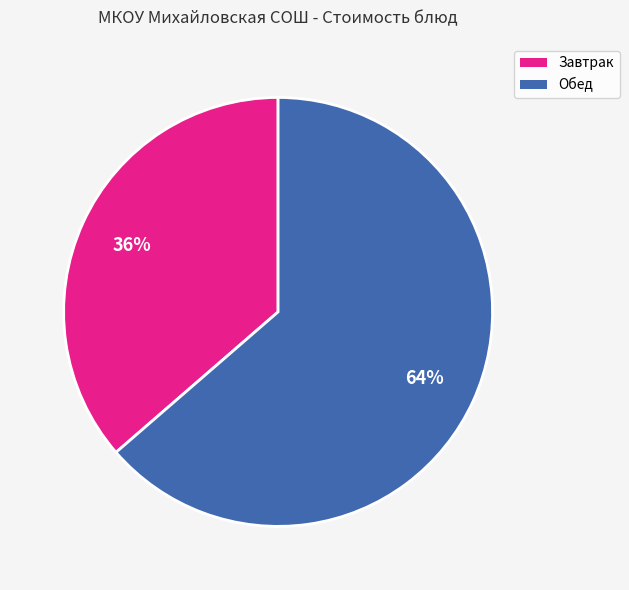

To the nearest percent, what is the average slice percentage?

50%